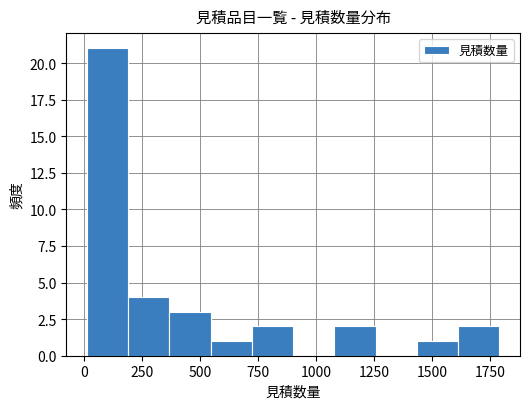

Around what value on the x-axis is the tallest bar? Give the approximate position of its centre, as read against the axis.

100